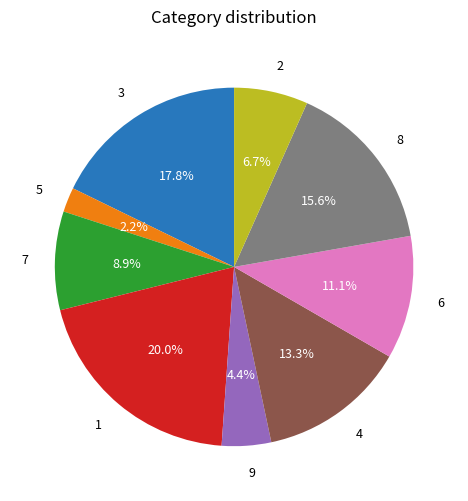

How many slices are in this pie chart?

9